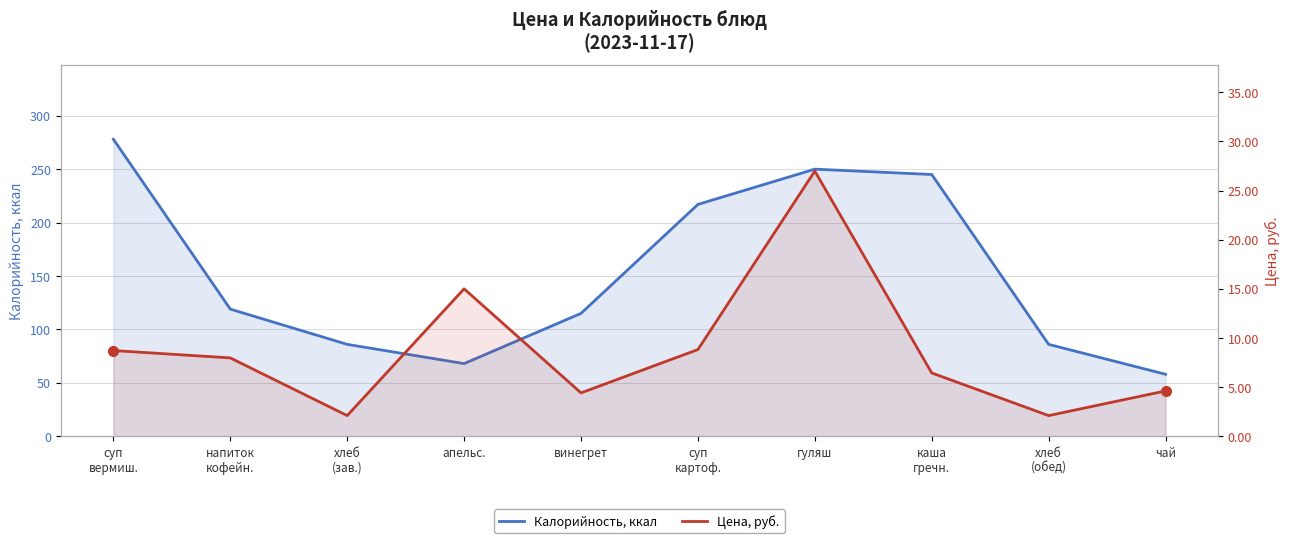

What is the highest value of the Калорийность, ккал series?

278.0